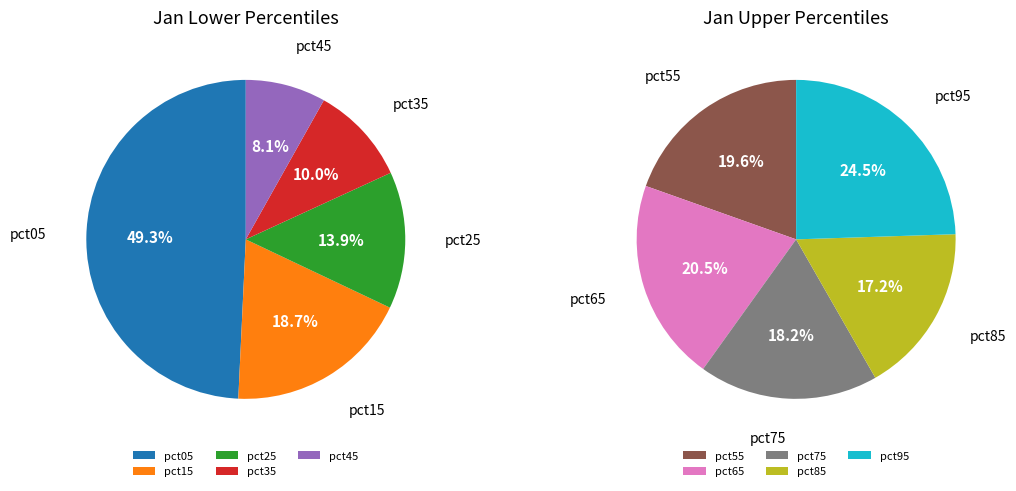

How many segments does this pie chart have?

10